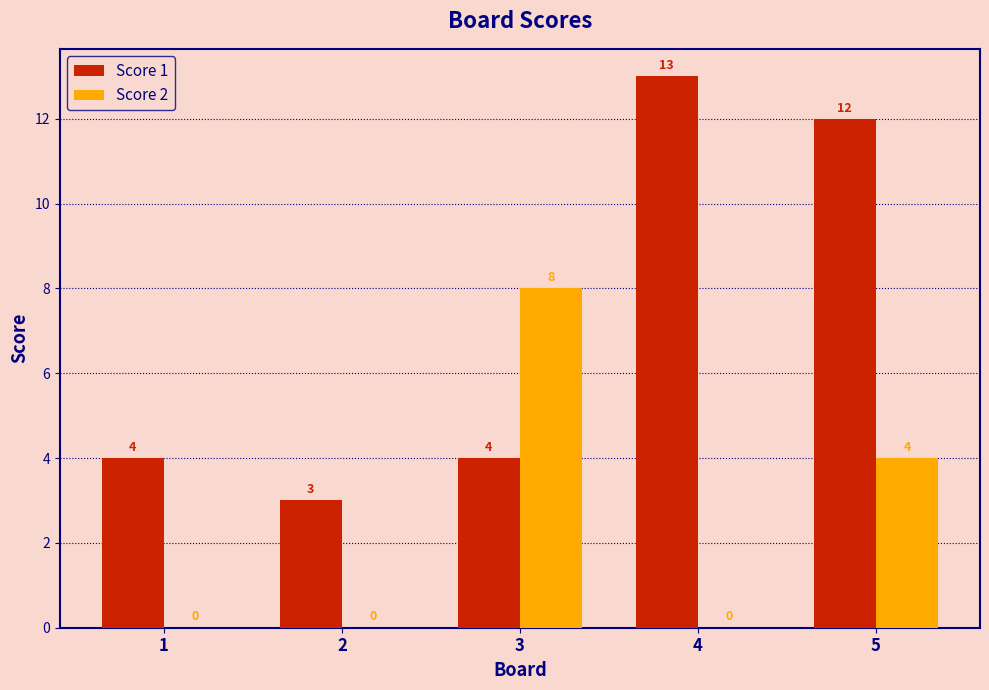

Between 2 and 4, which series saw the biggest shift?

Score 1